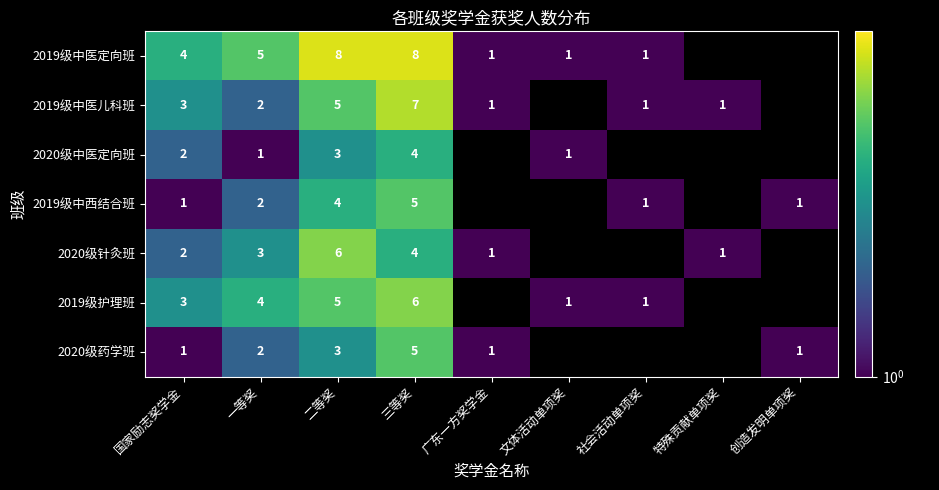

What is the total value across all series at 一等奖?

19